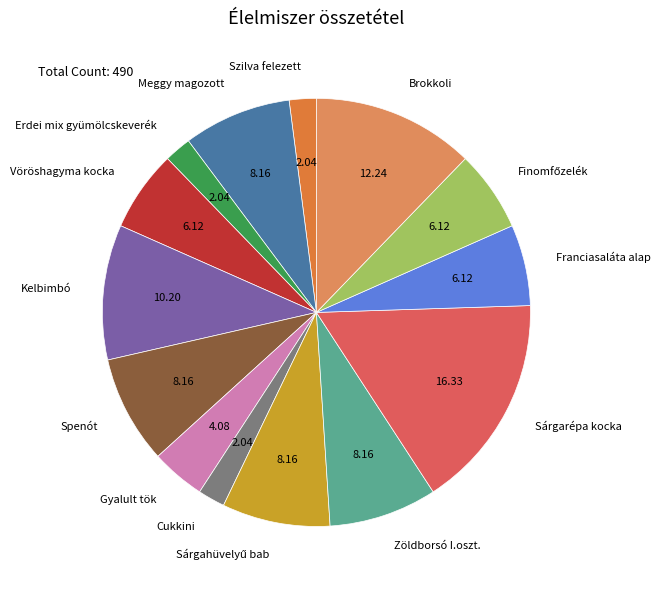

Is the sum of Kelbimbó and Erdei mix gyümölcskeverék greater than half?

No